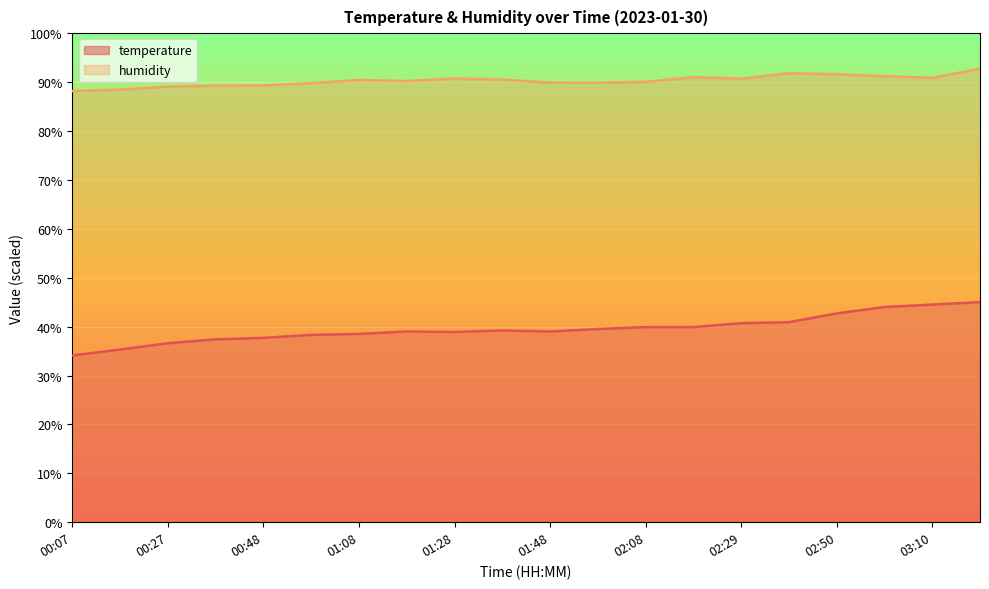

At which category does the chart reach its peak across all series?

03:20